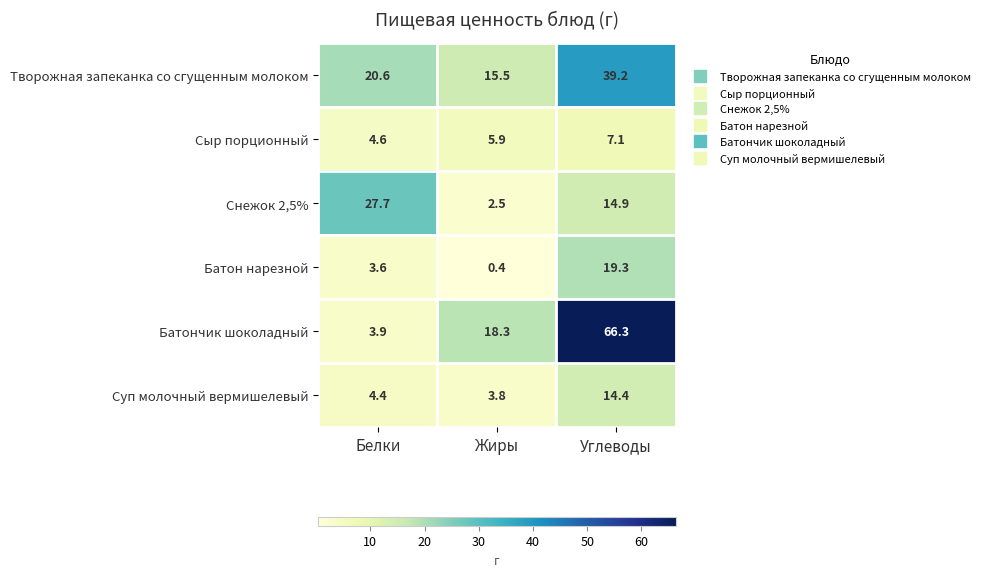

How many data points does each series have?

3